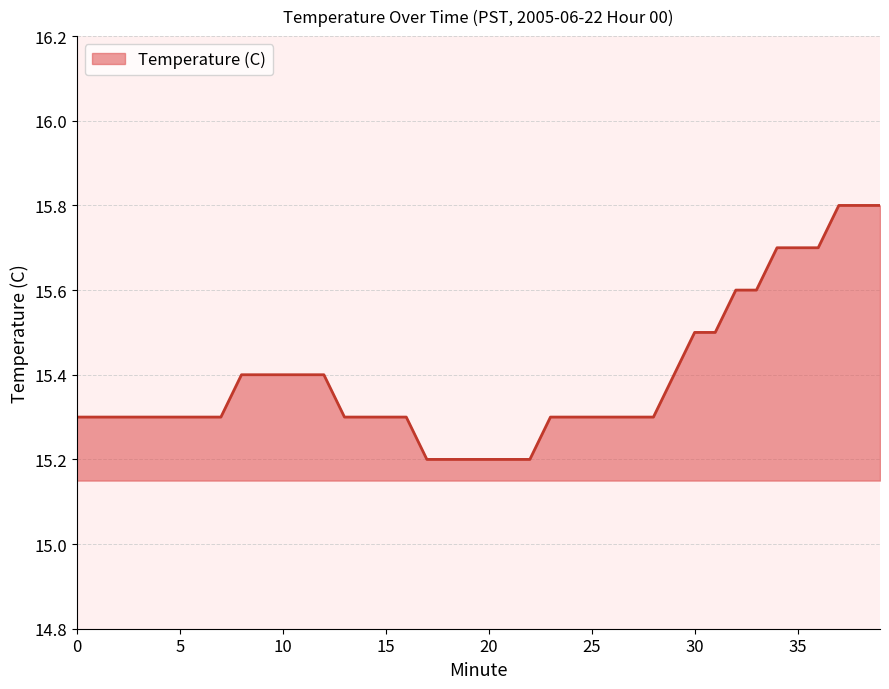

What is the maximum value shown in the chart?

15.8